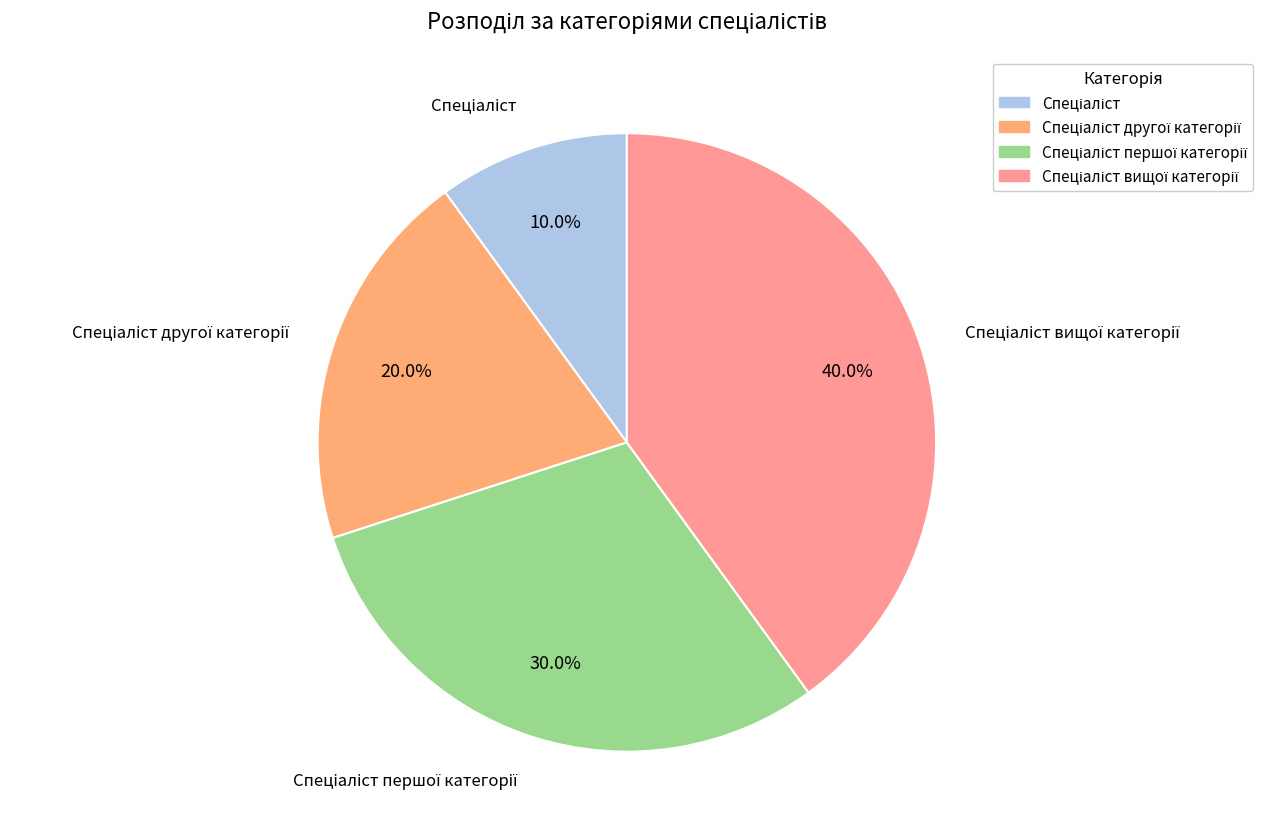

How many slices are in this pie chart?

4